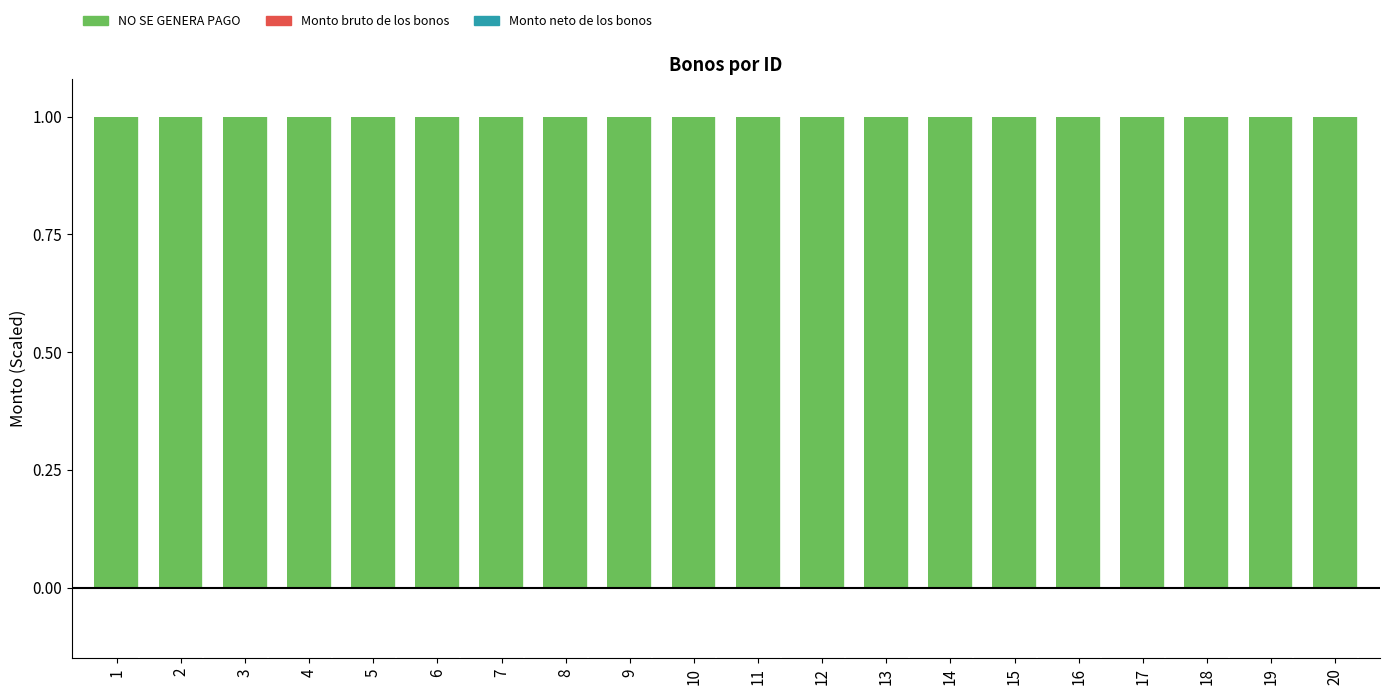

Between 14 and 8, which is larger?

14